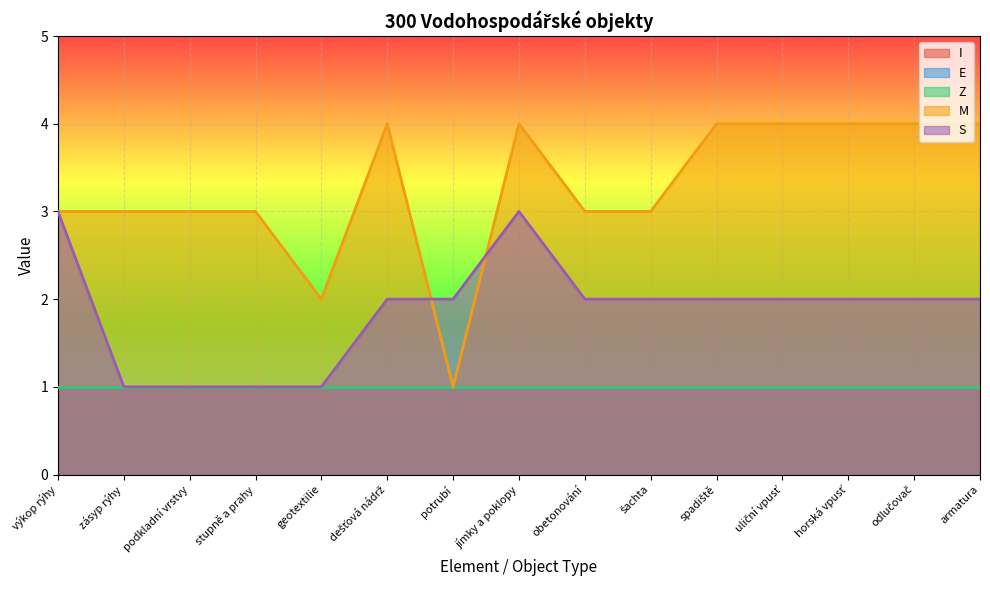

How many categories are shown in the chart?

15